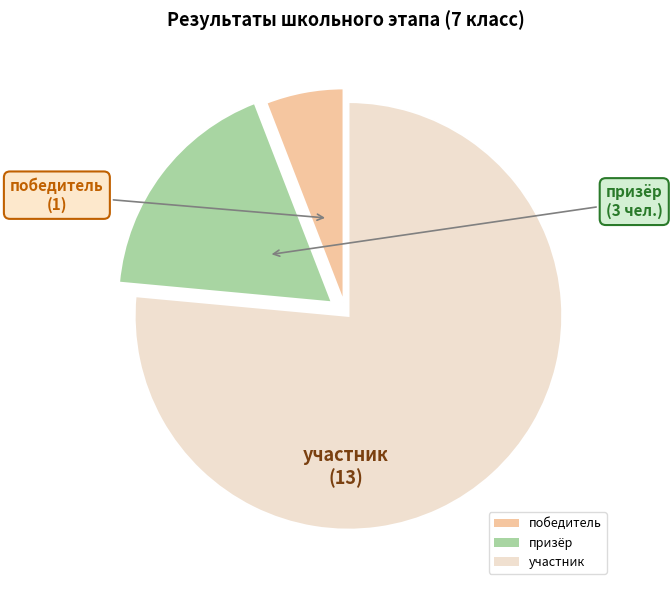

Rank the categories by value from lowest to highest.

победитель, призёр, участник